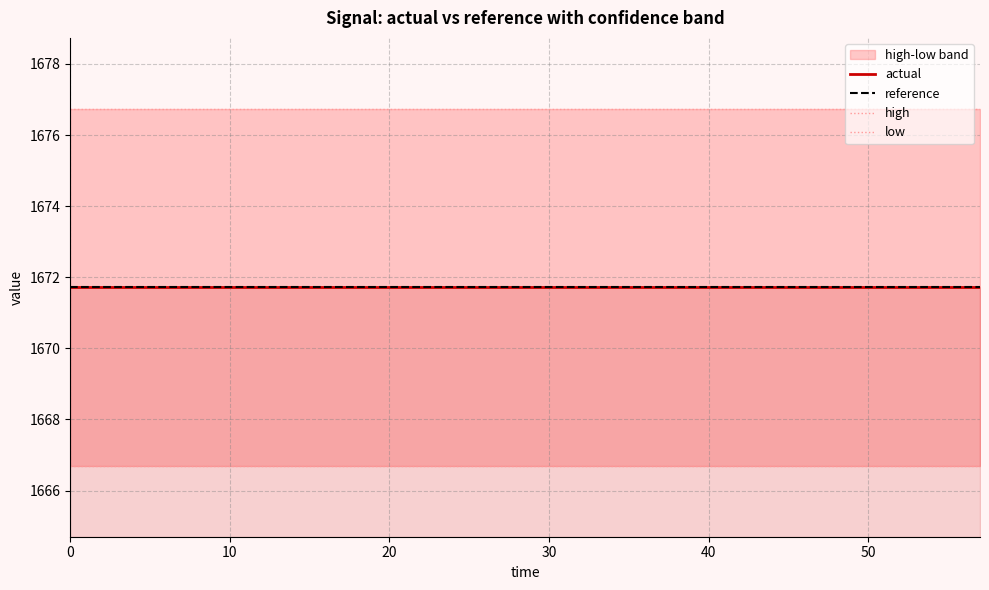

In actual, how many points are higher than both neighbors (excluding endpoints)?

3